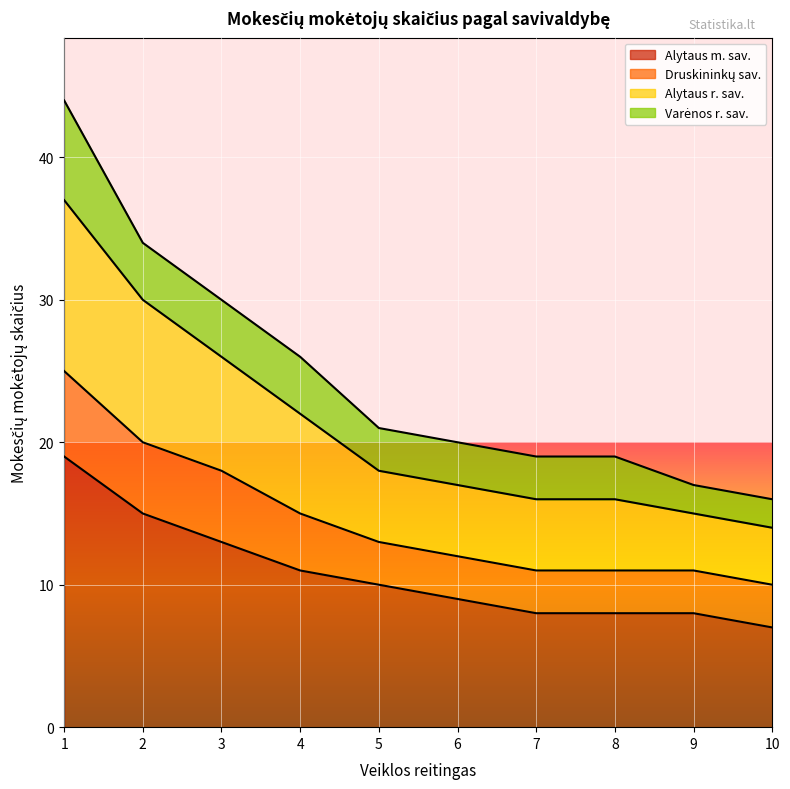

The value of Alytaus m. sav. at 10 is 11. True or false?

False